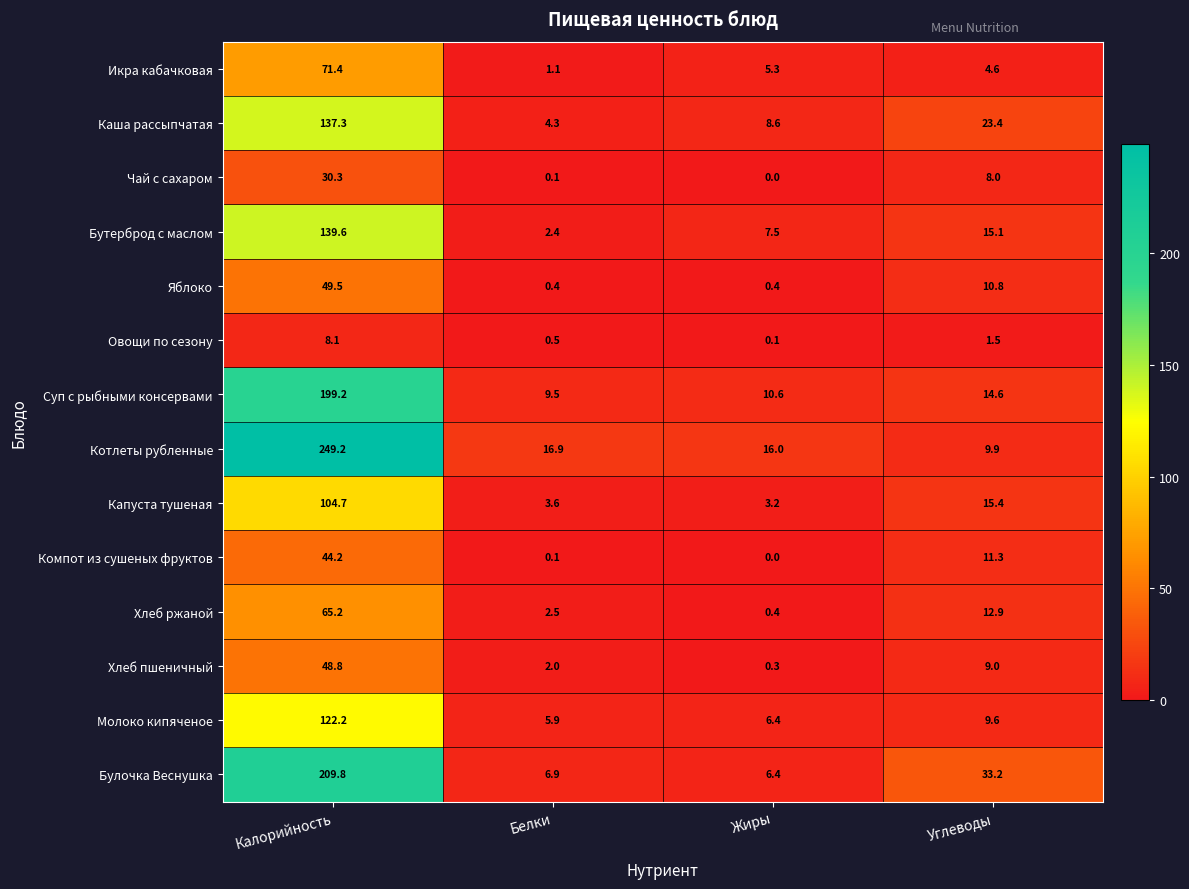

What is the difference between the maximum and minimum values in the Икра кабачковая series?

70.3